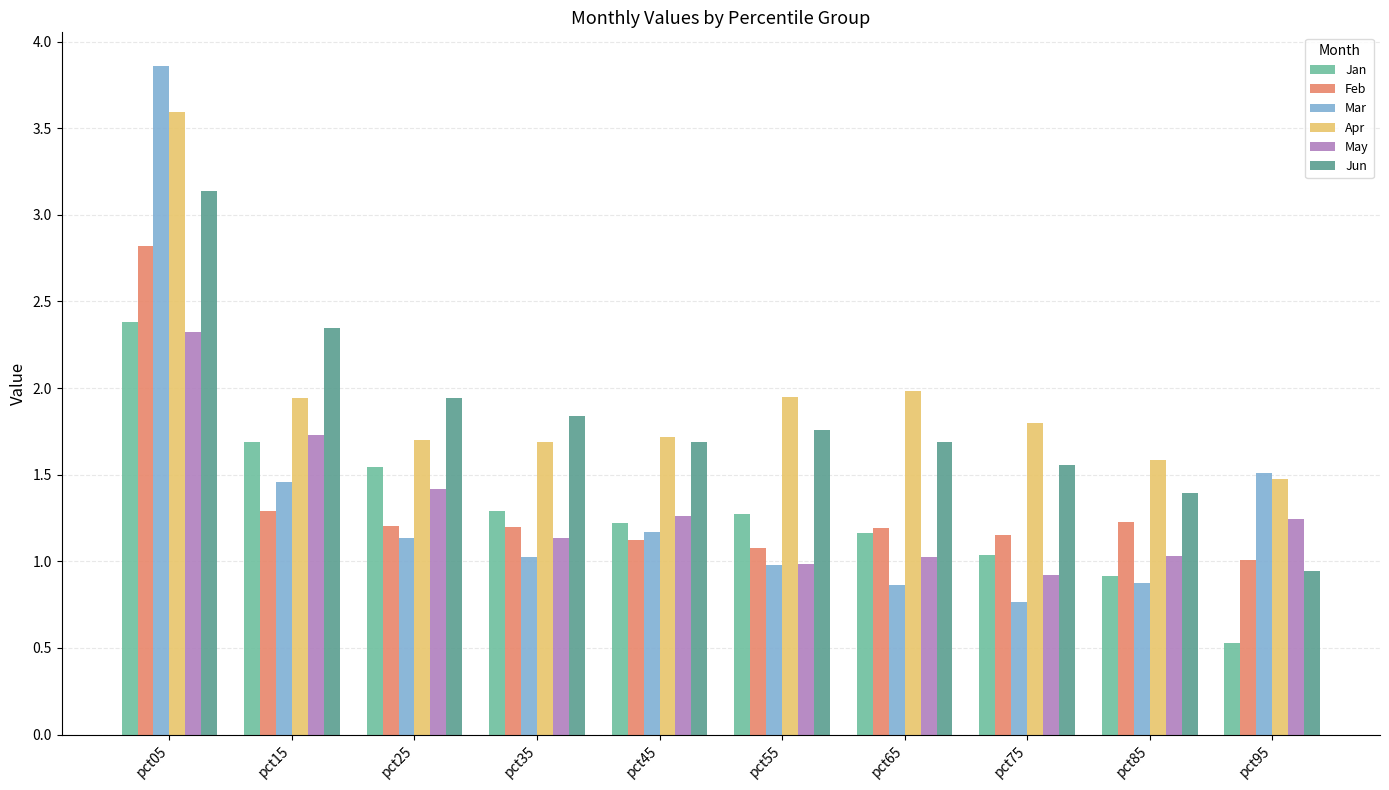

Which series has the largest total across all categories?

Apr